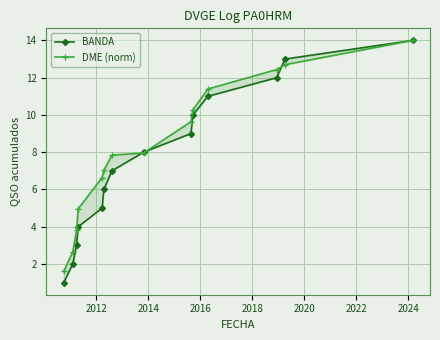

How many distinct data groups are displayed?

2